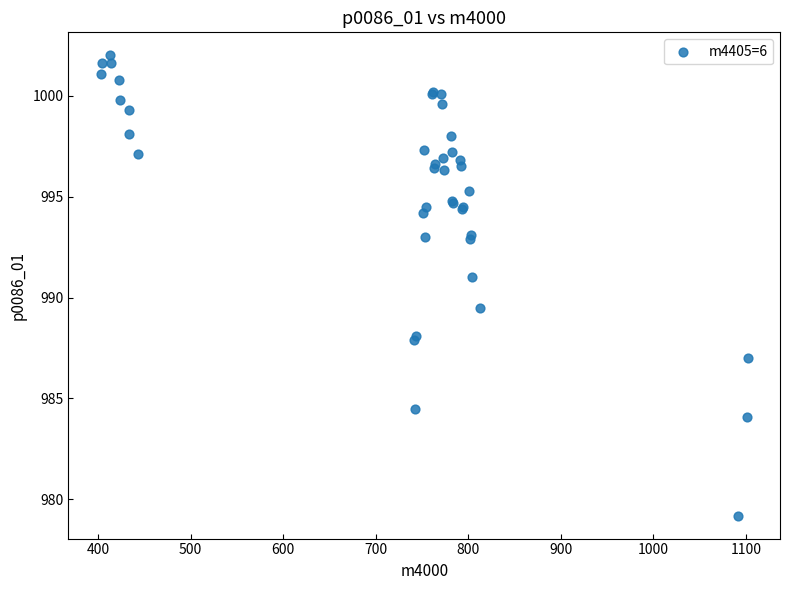

What Y value in the scatter plot is closest to 990?

989.5